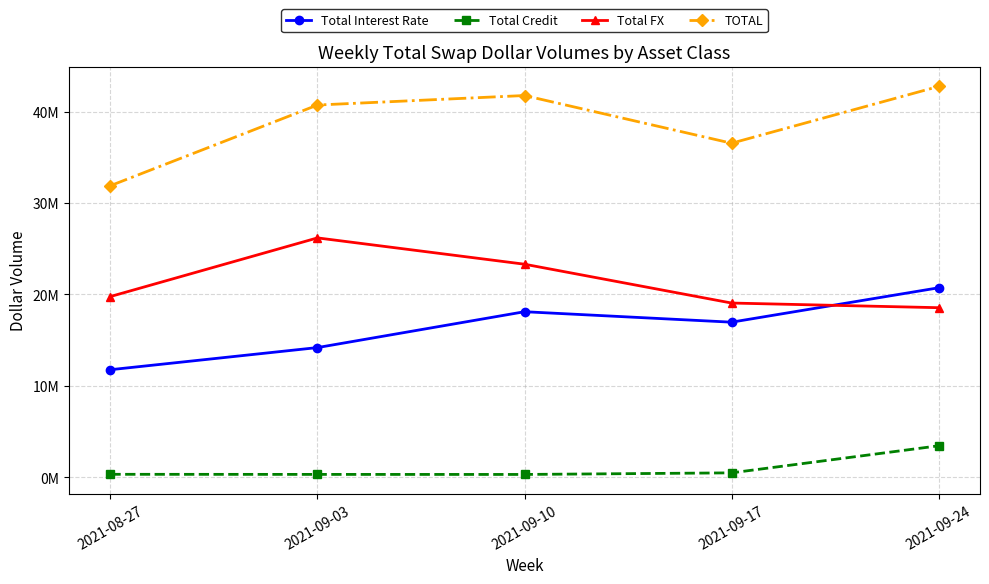

Which has a higher value, 2021-09-24 or 2021-09-03?

2021-09-24